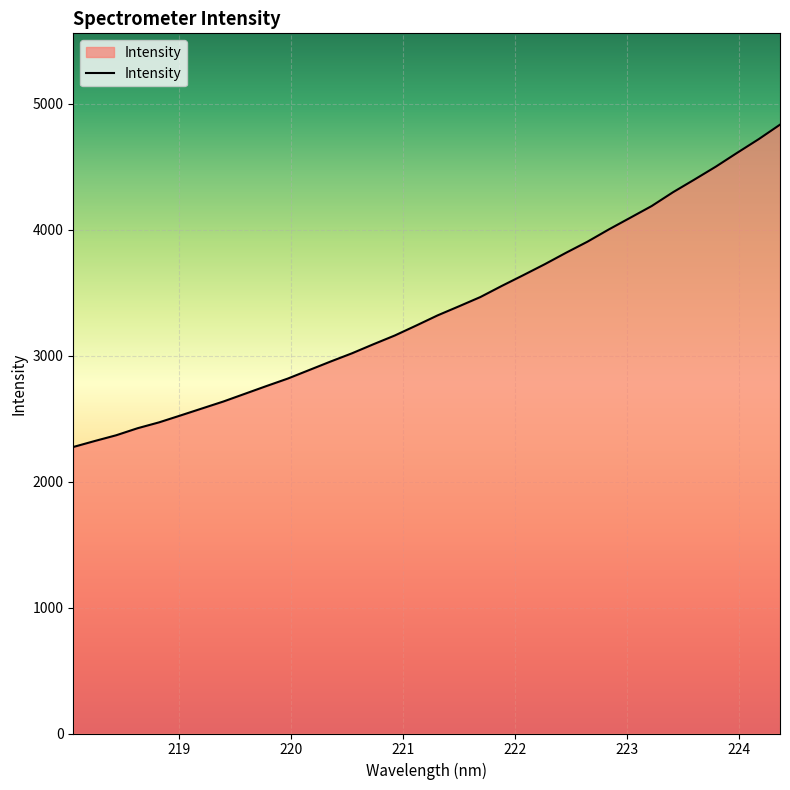

What is the difference between the maximum and minimum values?

2558.2